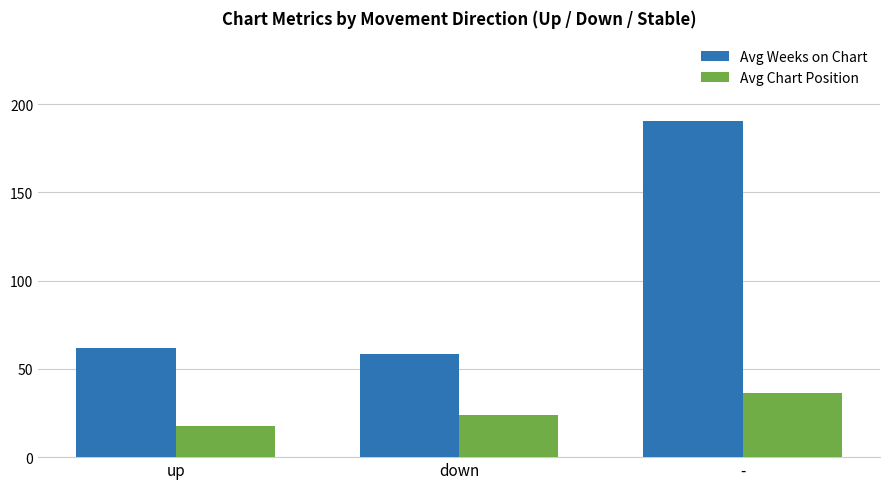

Which series has the widest spread of values?

Avg Weeks on Chart